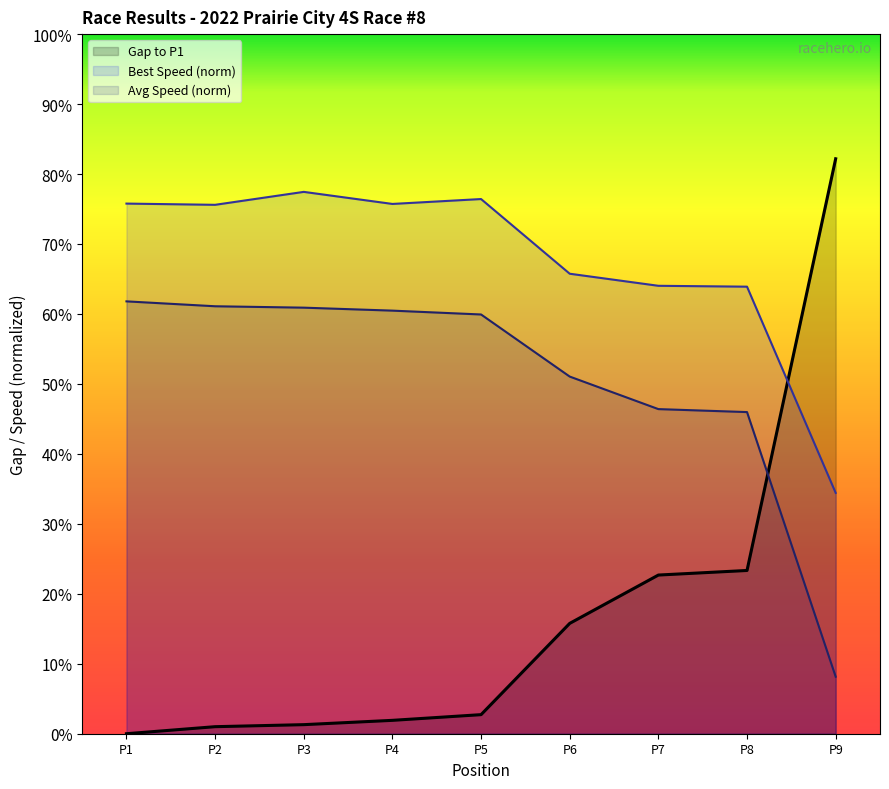

What are all the series names shown in the legend?

Gap to P1, Best Speed (norm), Avg Speed (norm)